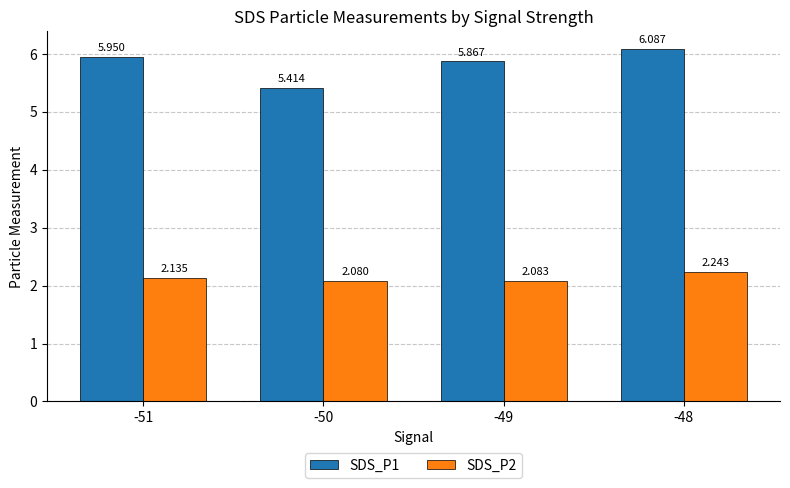

Is the value of SDS_P1 at -50 greater than the value of SDS_P2 at -50?

Yes